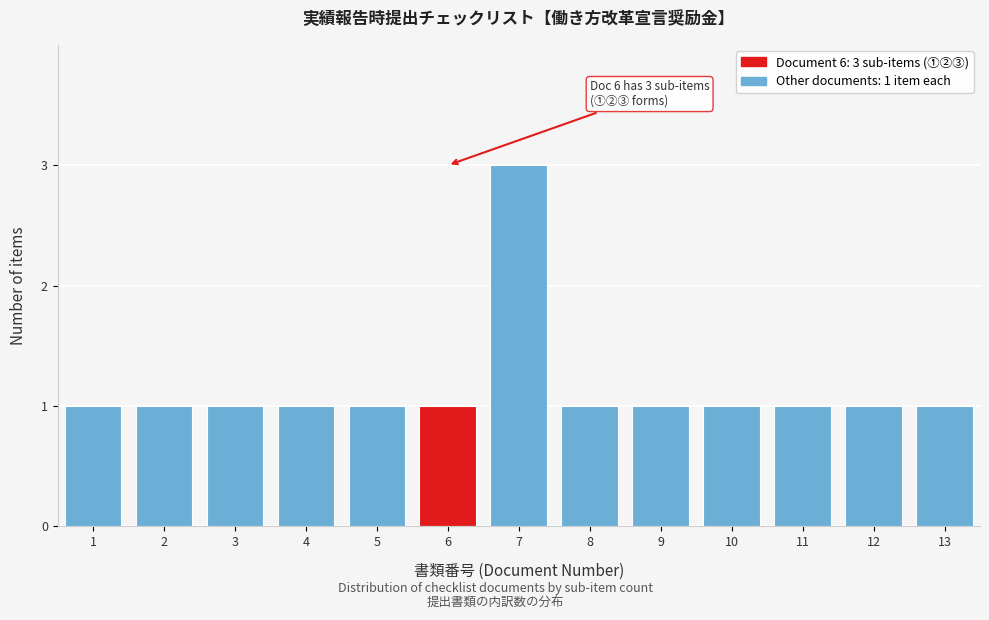

Reading left to right, transcribe all the data shown in this chart.

1	1	1	1	1	1	3	1	1	1	1	1	1